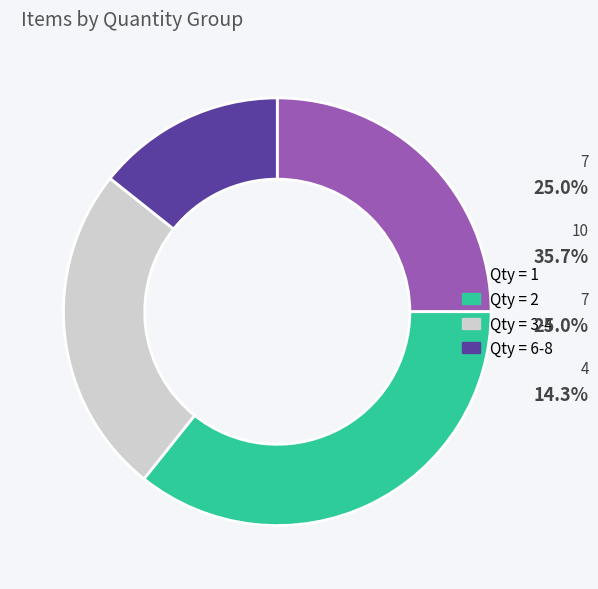

Combined, do Qty = 3-4 and Qty = 2 account for over 50%?

Yes